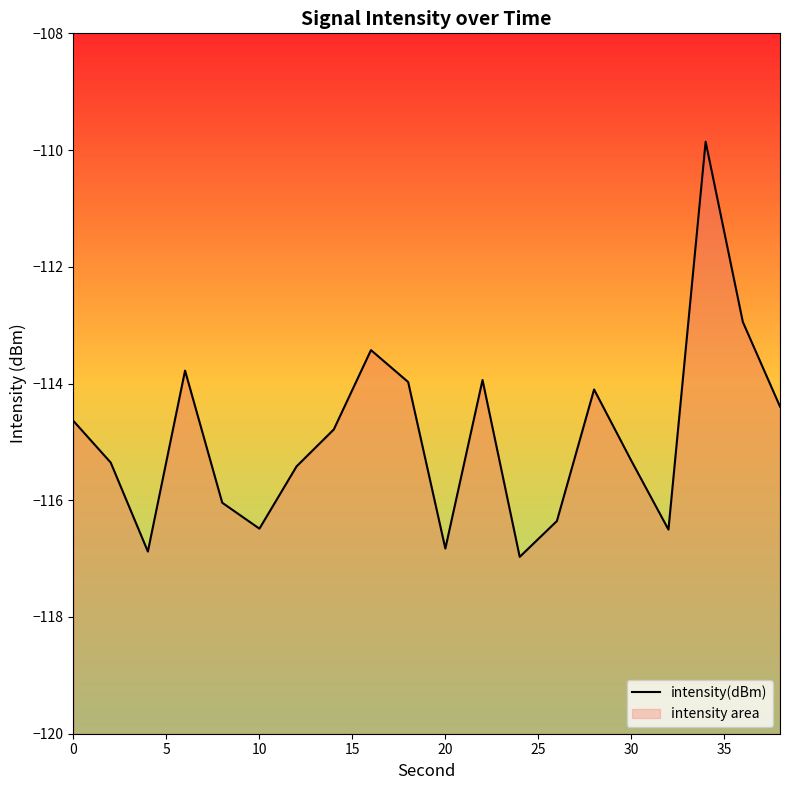

What is the value of the 19th point from the left?

-112.9